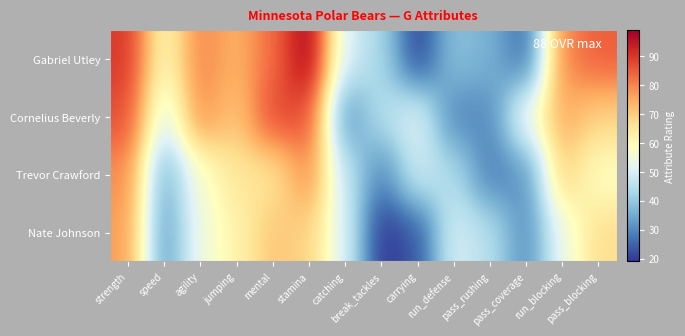

Reading right to left, list all the values displayed in this chart.

Gabriel Utley: pass_blocking=85	run_blocking=80	pass_coverage=25	pass_rushing=36	run_defense=39	carrying=20	break_tackles=43	catching=50	stamina=99	mental=83	jumping=74	agility=80	speed=60	strength=90
Cornelius Beverly: pass_blocking=69	run_blocking=75	pass_coverage=56	pass_rushing=30	run_defense=29	carrying=52	break_tackles=45	catching=30	stamina=87	mental=88	jumping=71	agility=79	speed=51	strength=87
Trevor Crawford: pass_blocking=58	run_blocking=70	pass_coverage=31	pass_rushing=28	run_defense=44	carrying=49	break_tackles=29	catching=47	stamina=79	mental=65	jumping=65	agility=57	speed=35	strength=79
Nate Johnson: pass_blocking=67	run_blocking=54	pass_coverage=30	pass_rushing=45	run_defense=50	carrying=23	break_tackles=19	catching=50	stamina=69	mental=71	jumping=62	agility=55	speed=32	strength=77